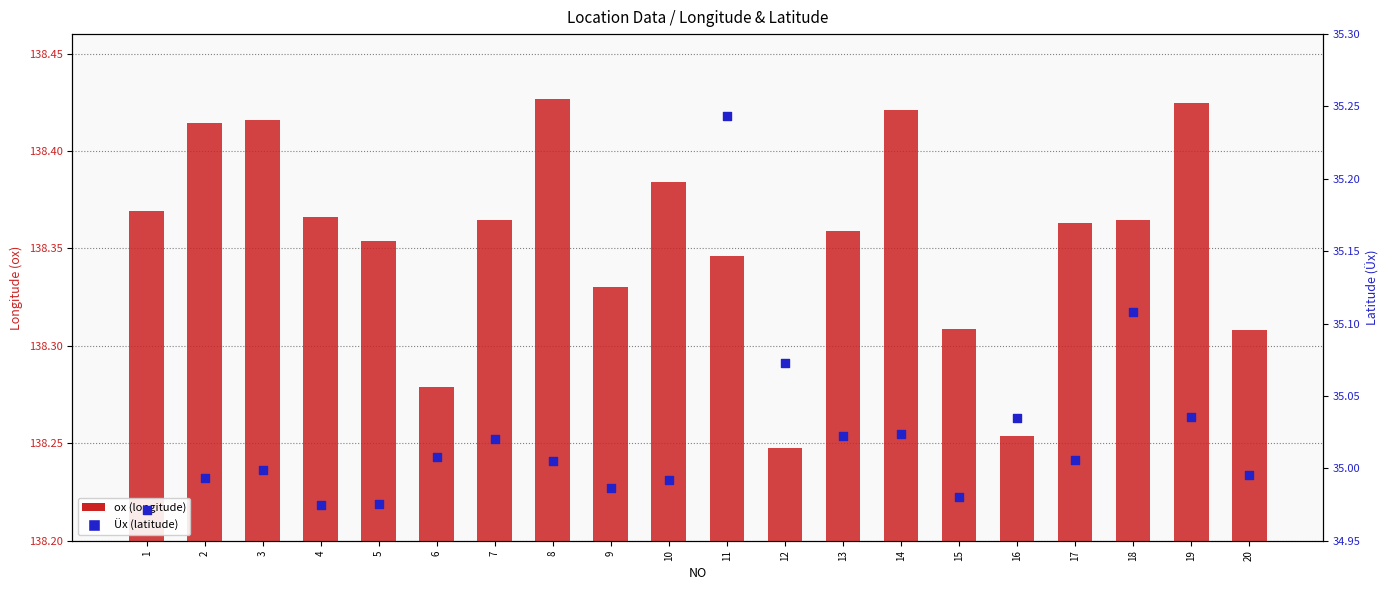

Which series reaches the minimum Y coordinate?

Üx (latitude)